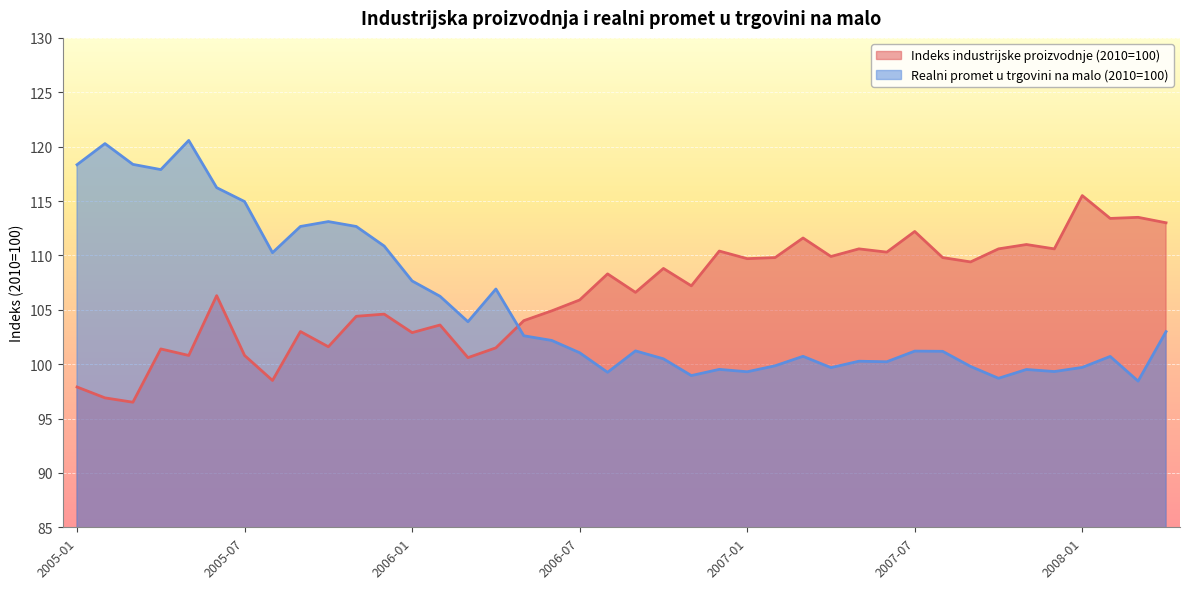

At which label is Realni promet u trgovini na malo (2010=100) closest to 109?

2005-08